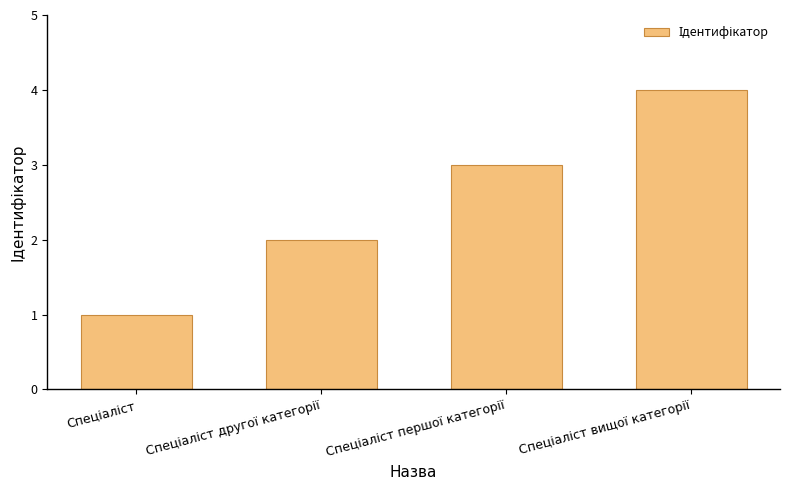

What is the difference between the maximum and minimum values?

3